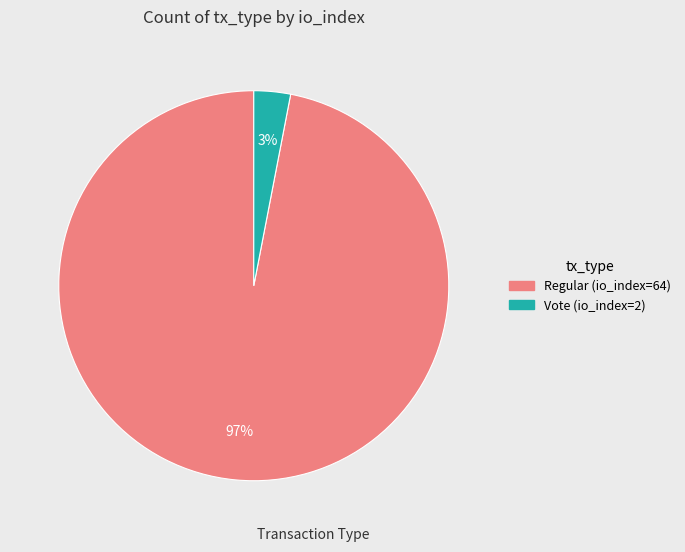

Is the sum of Vote (io_index=2) and Regular (io_index=64) greater than half?

Yes